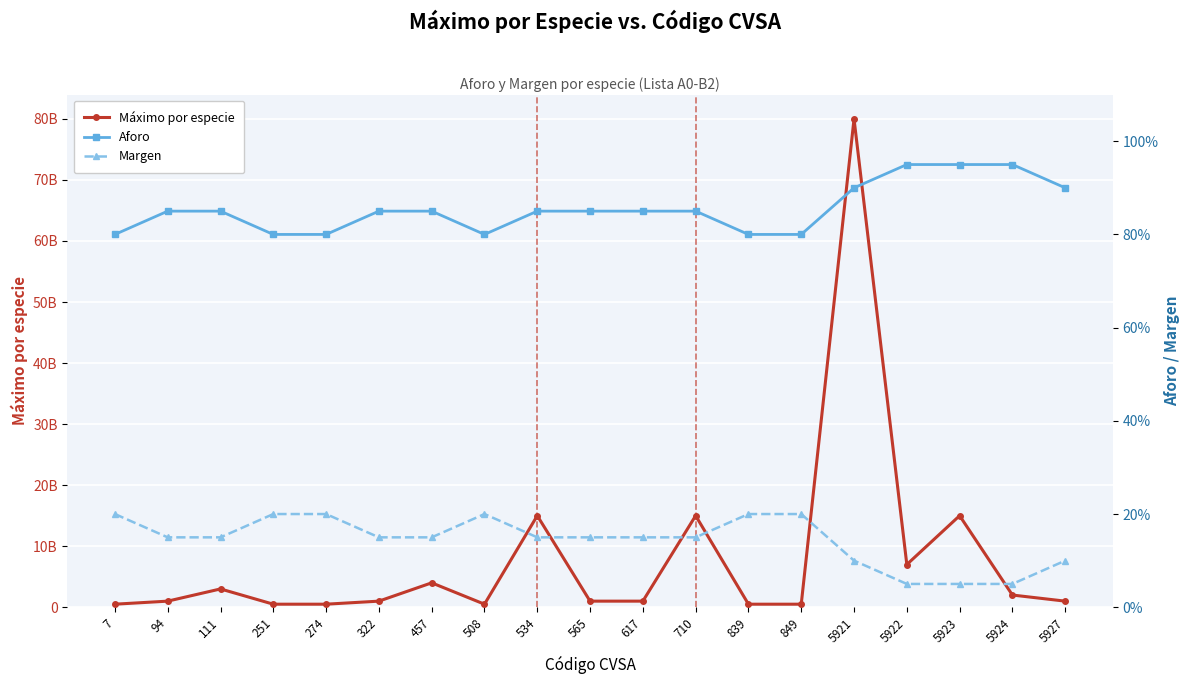

What are all the series names shown in the legend?

Máximo por especie, Aforo, Margen